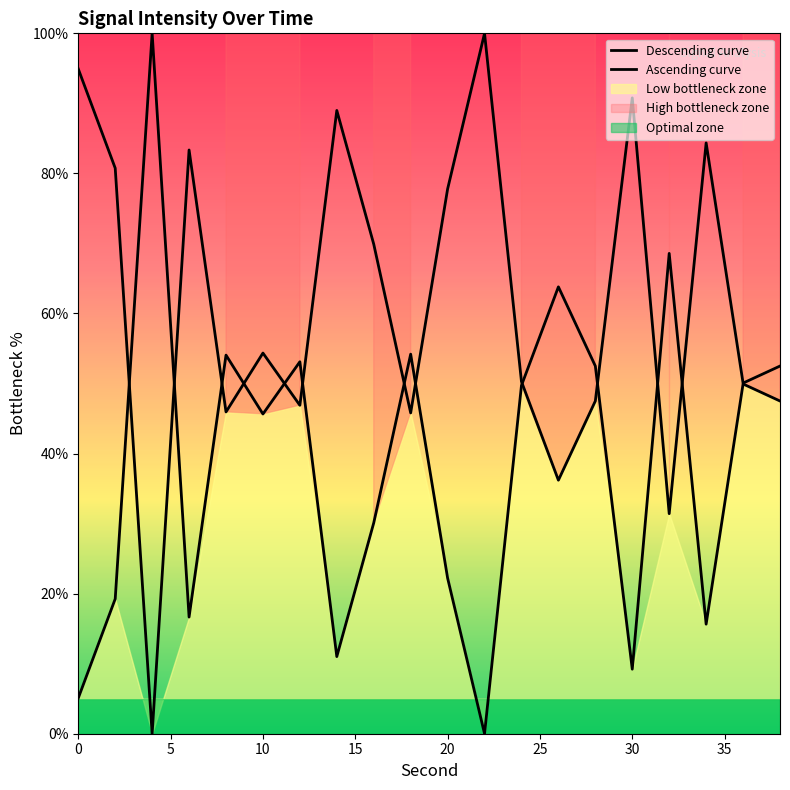

True or false: the data shows 19.2 at 2.

True